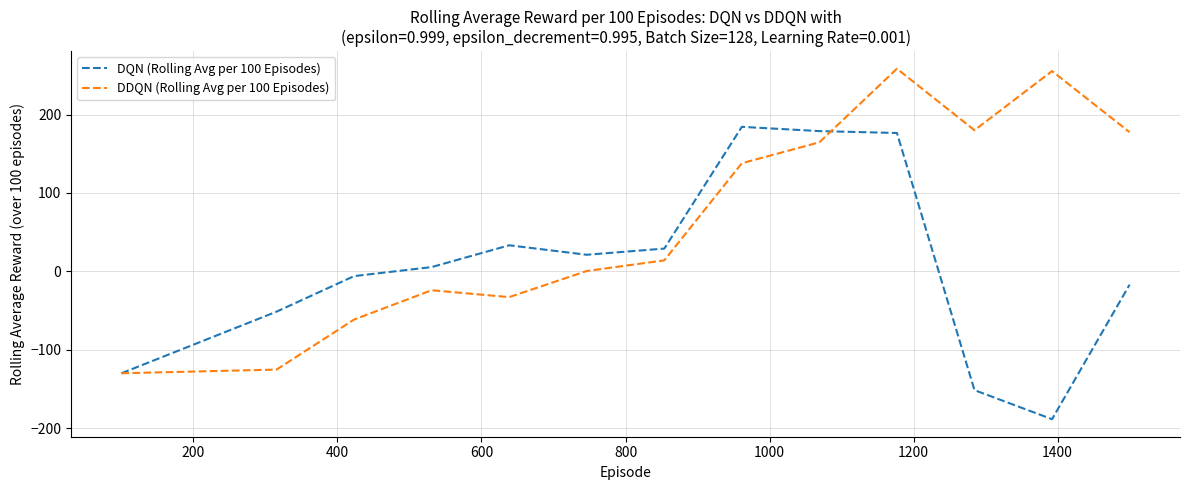

True or false: DDQN (Rolling Avg per 100 Episodes) and DQN (Rolling Avg per 100 Episodes) intersect in this chart.

True